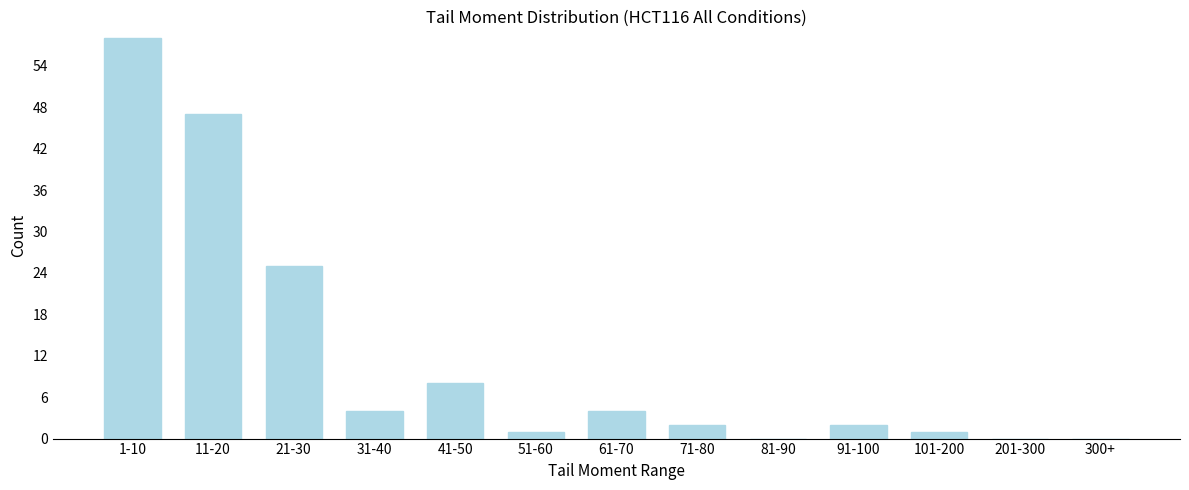

Reading left to right, extract all data points from this chart.

1-10=58	11-20=47	21-30=25	31-40=4	41-50=8	51-60=1	61-70=4	71-80=2	81-90=0	91-100=2	101-200=1	201-300=0	300+=0